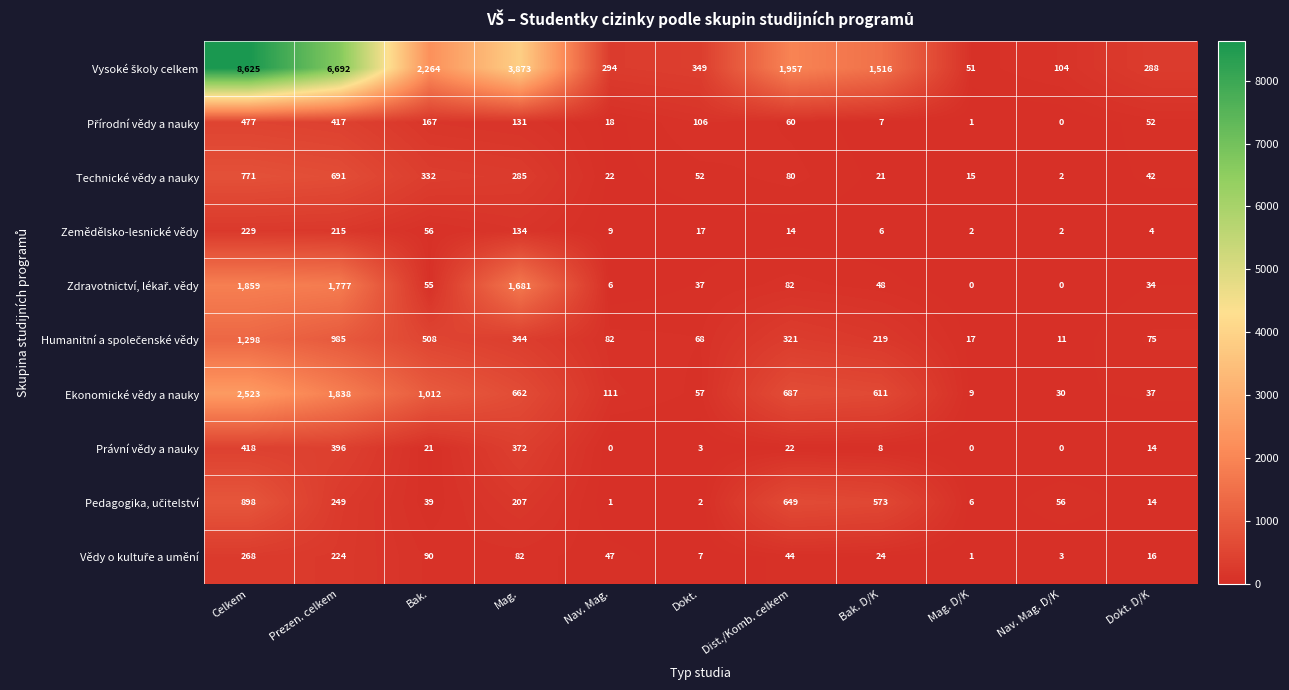

Where does the Ekonomické vědy a nauky series first go above 611?

Celkem